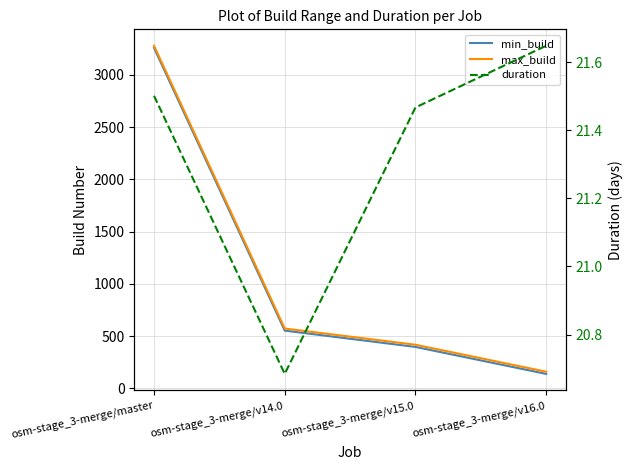

What position from the right is osm-stage_3-merge/master?

4